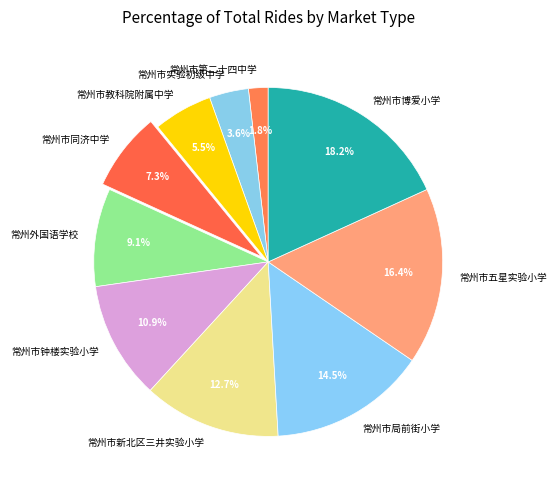

What percentage is NOT represented by 常州市新北区三井实验小学?

87.3%